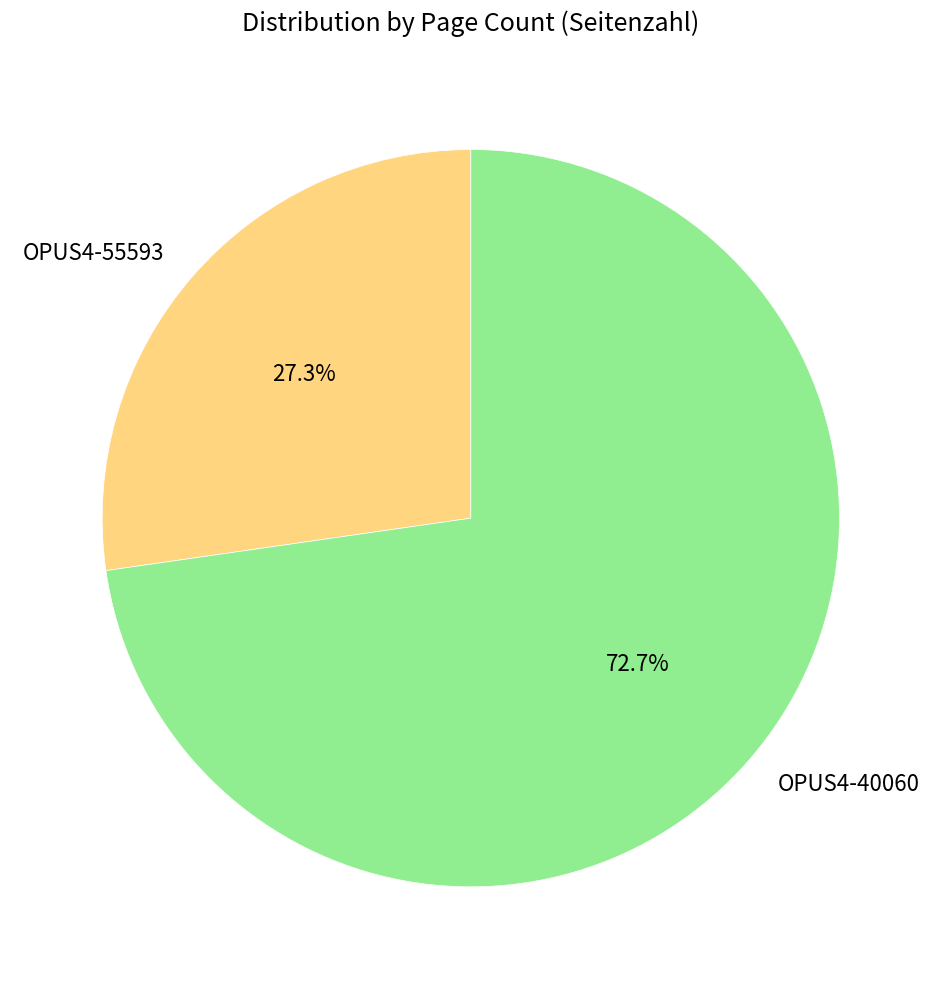

Which slice is the smallest?

OPUS4-55593